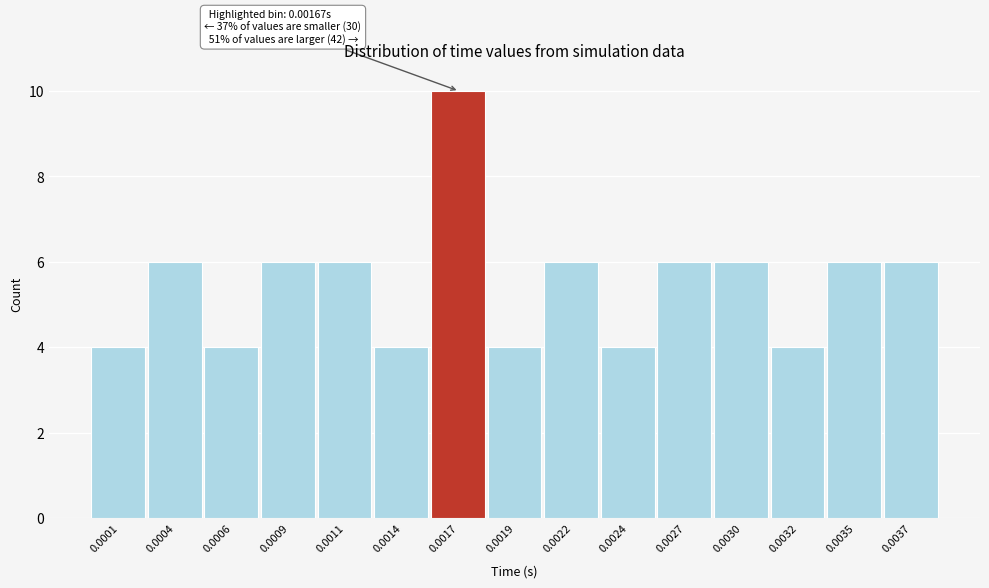

Reading right to left, what are all the values shown in this chart?

6	6	4	6	6	4	6	4	10	4	6	6	4	6	4